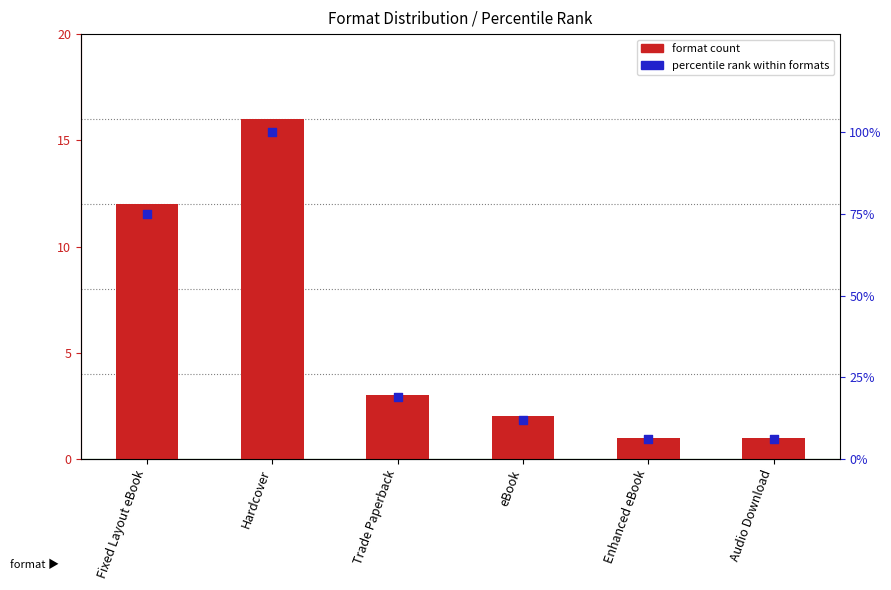

Is the value of percentile rank within formats at Enhanced eBook greater than the value of format count at Trade Paperback?

Yes